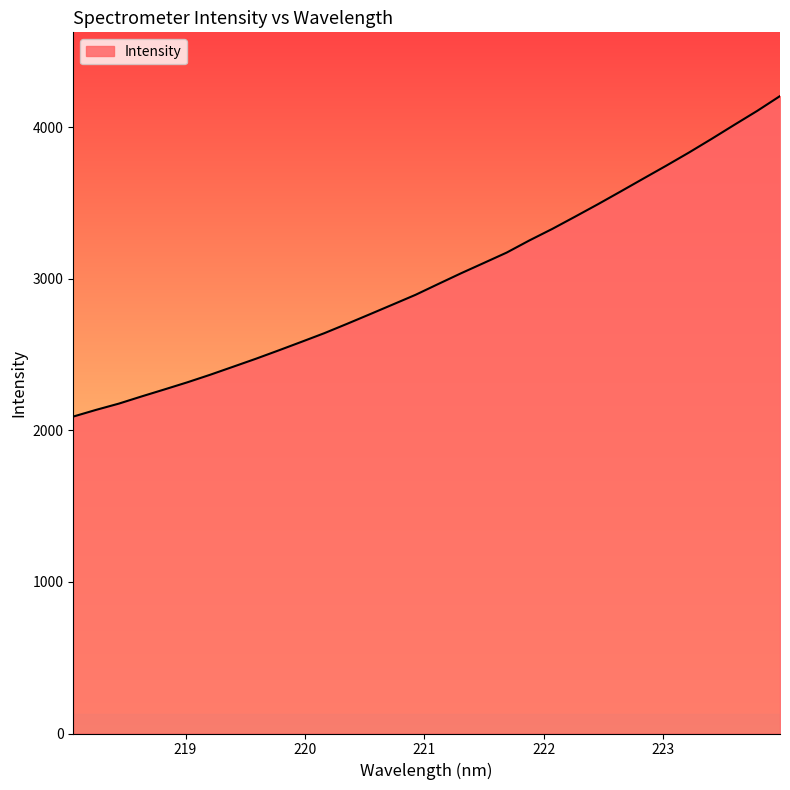

What is the difference between the maximum and minimum values?

2114.5